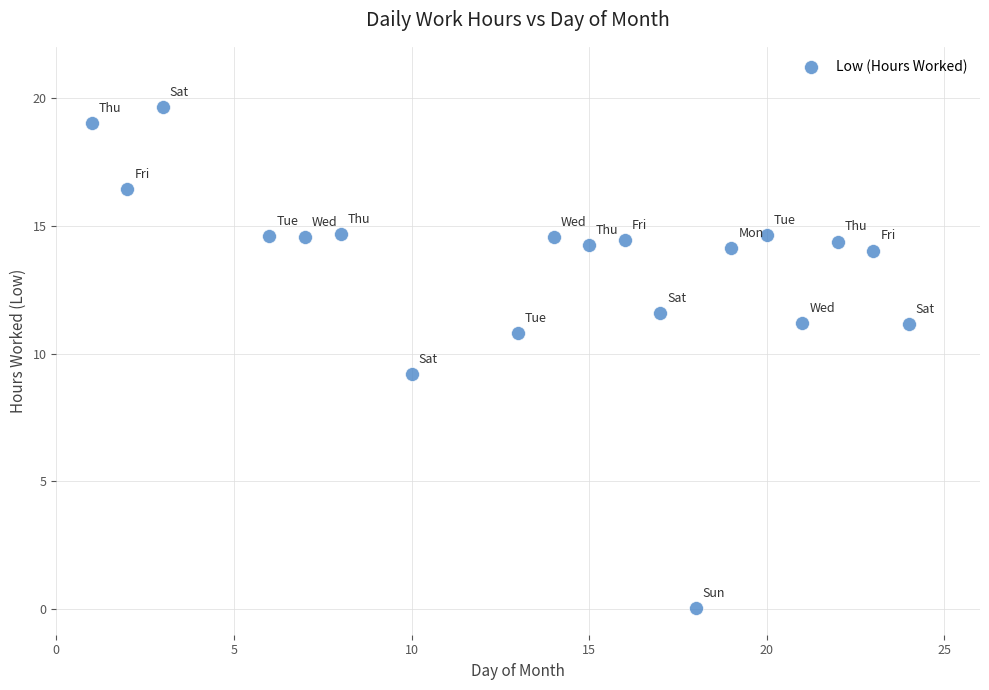

What is the range of X values (max minus min)?

23.0